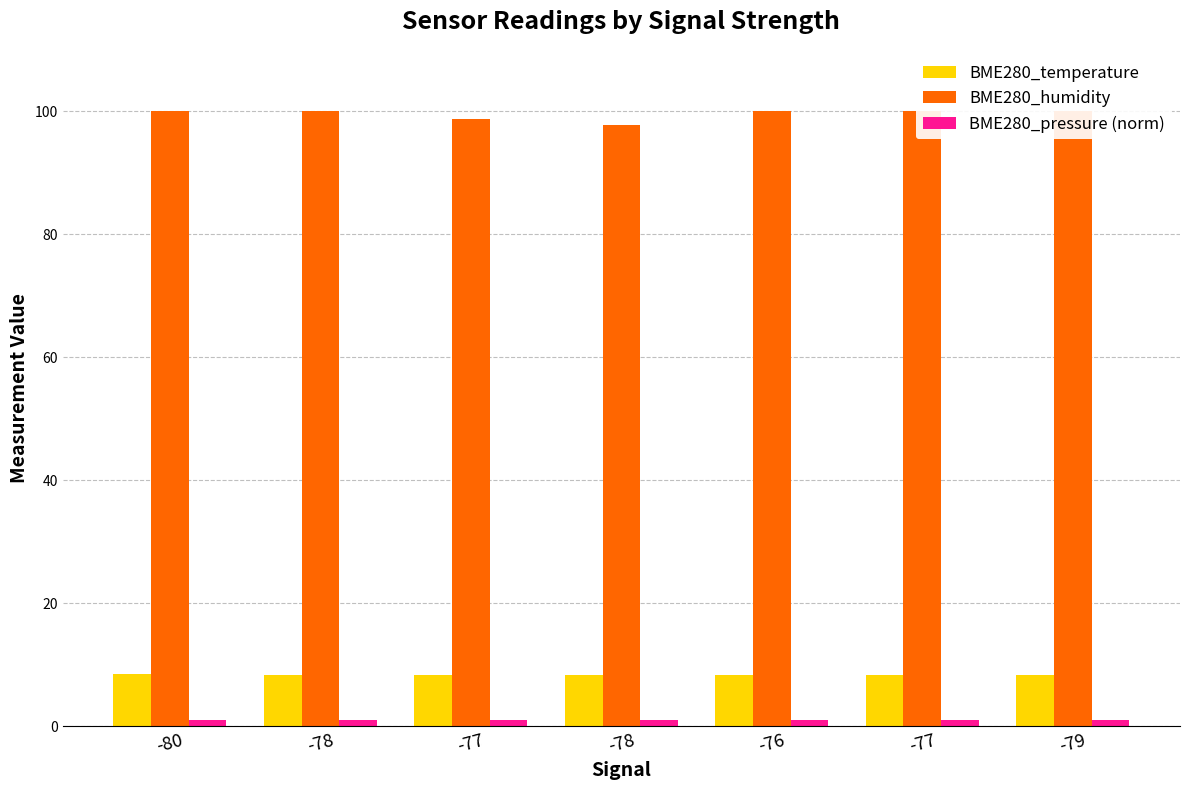

What is the label of the 3rd bar from the right?

-76